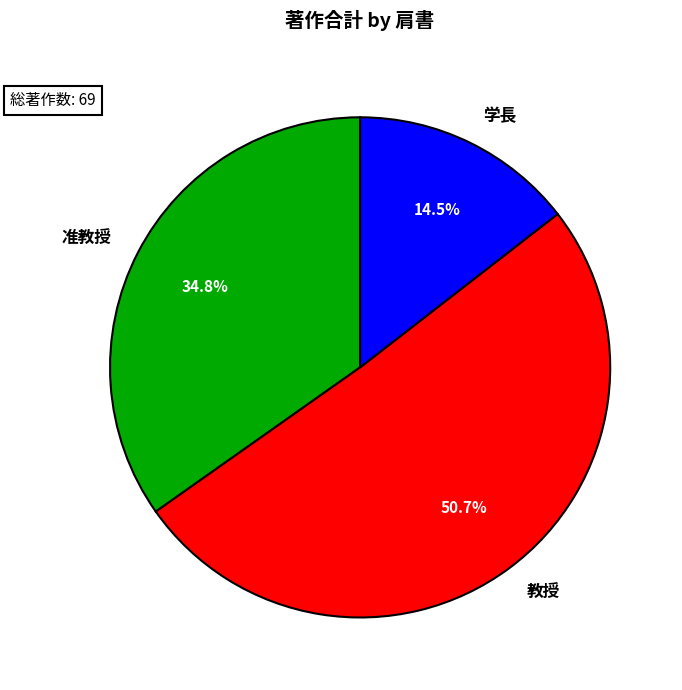

To the nearest percent, what percentage of the pie is 教授?

51%